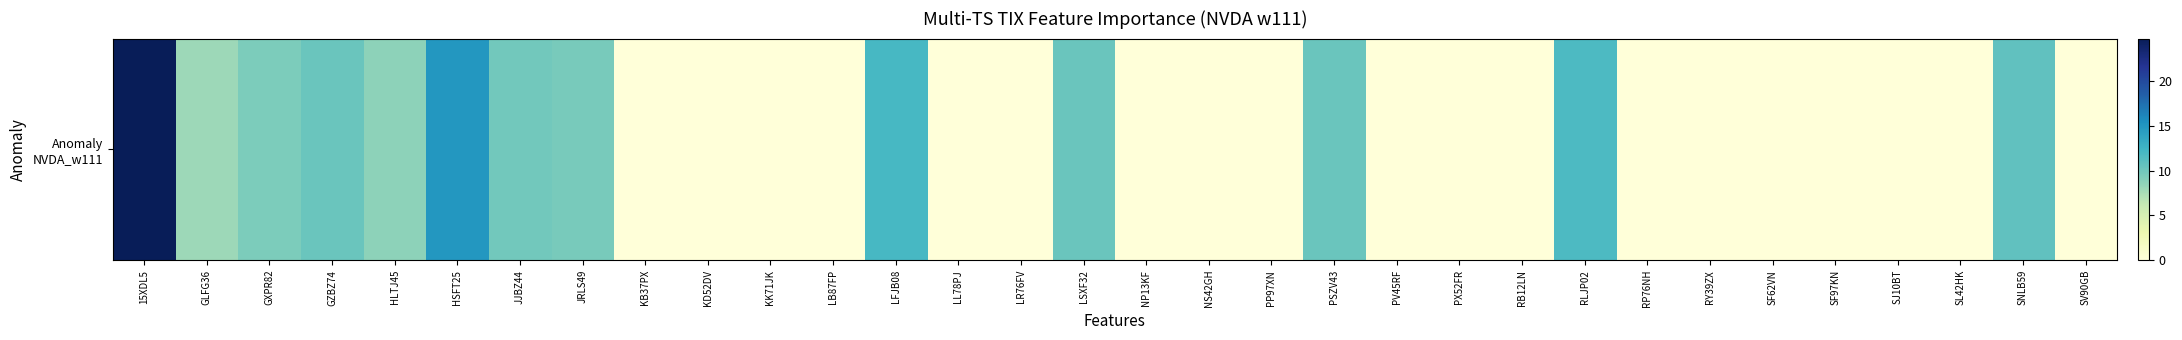

Approximately how many times larger is the value at LSXF32 compared to GZBZ74?

1.0